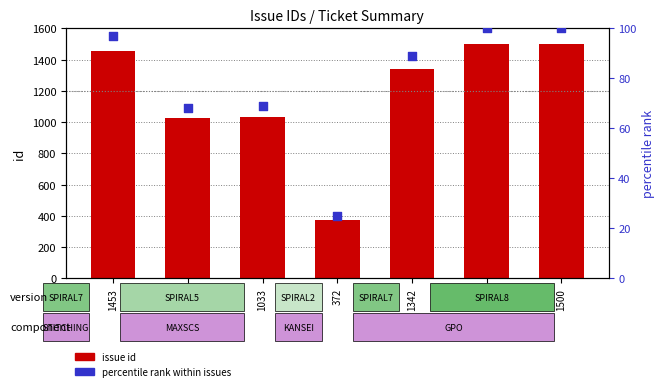

Which series has the largest Y range (max minus min)?

issue id (count)